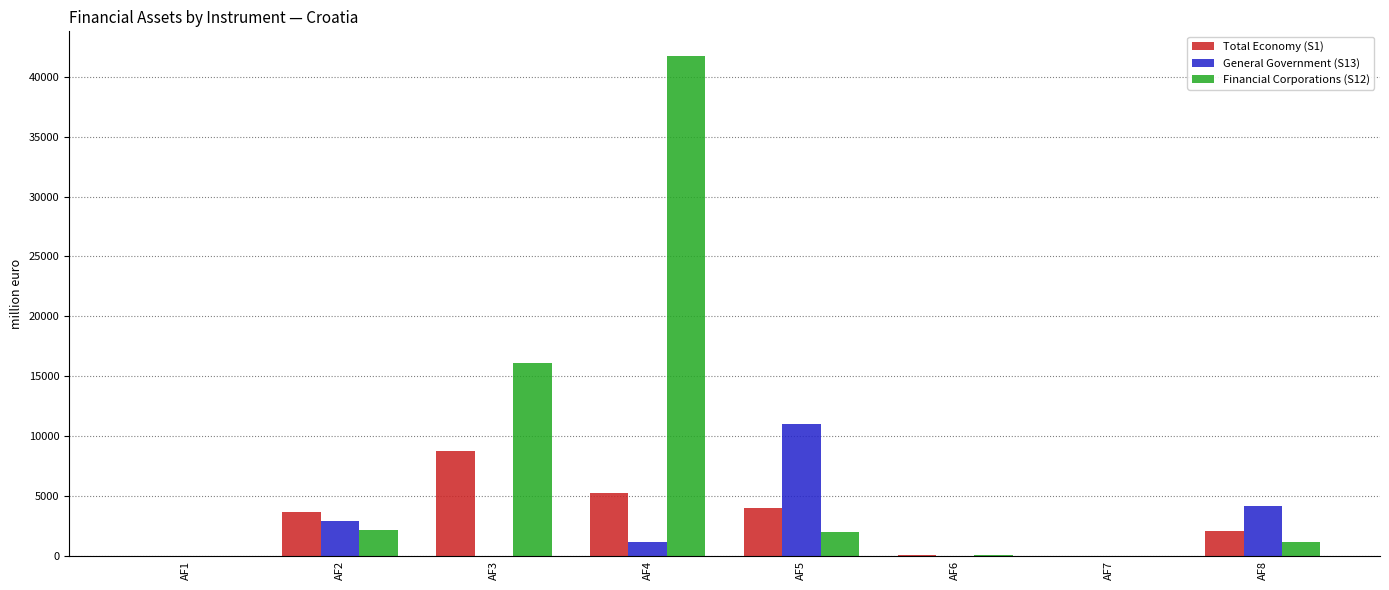

Is the value of General Government (S13) at AF8 greater than the value of Total Economy (S1) at AF7?

Yes